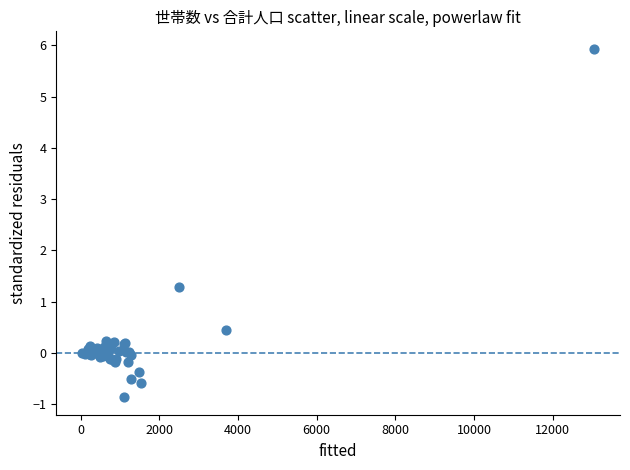

What Y value in the scatter plot is closest to 2?

1.3